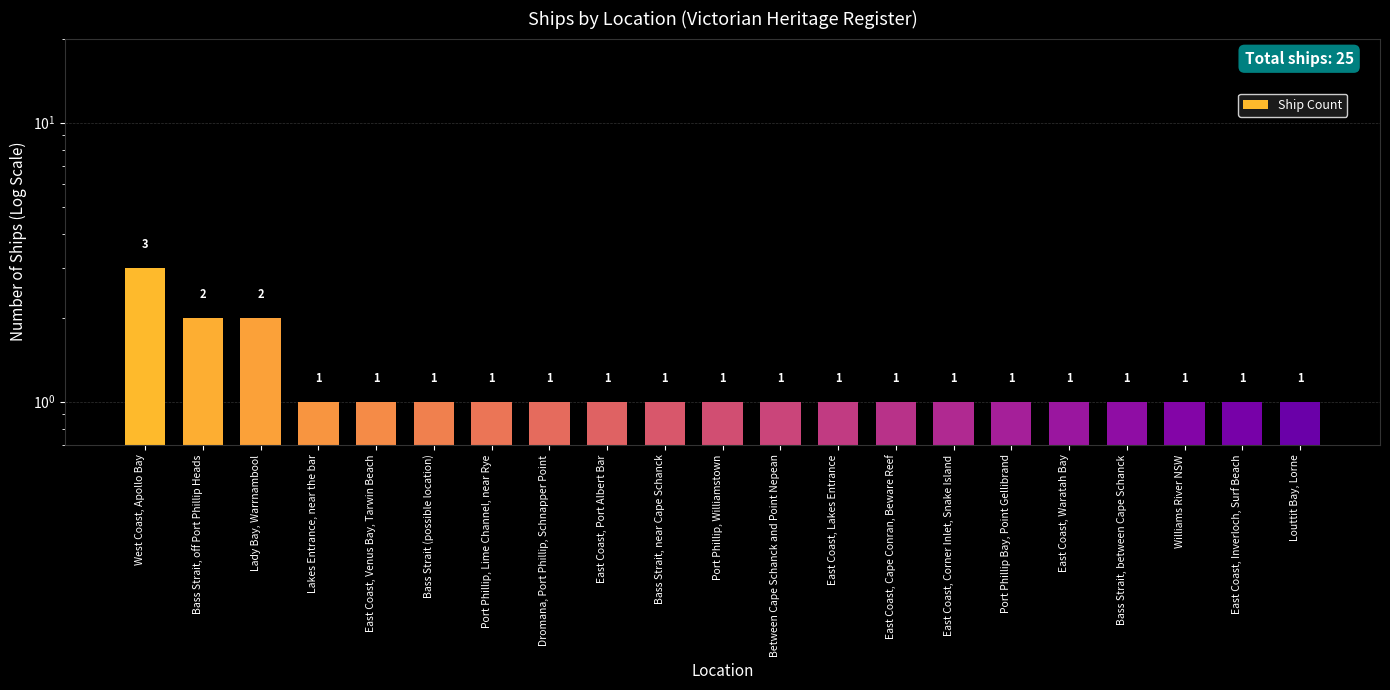

How many values are between 1 and 2?

20